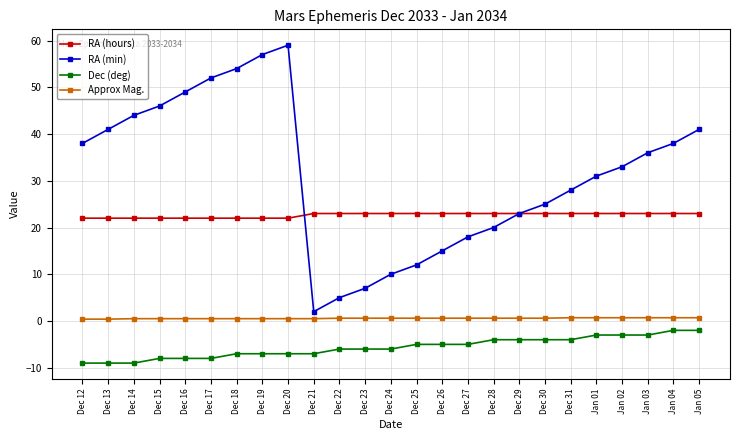

Rank the series by their average value, from lowest to highest.

Dec (deg), Approx Mag., RA (hours), RA (min)